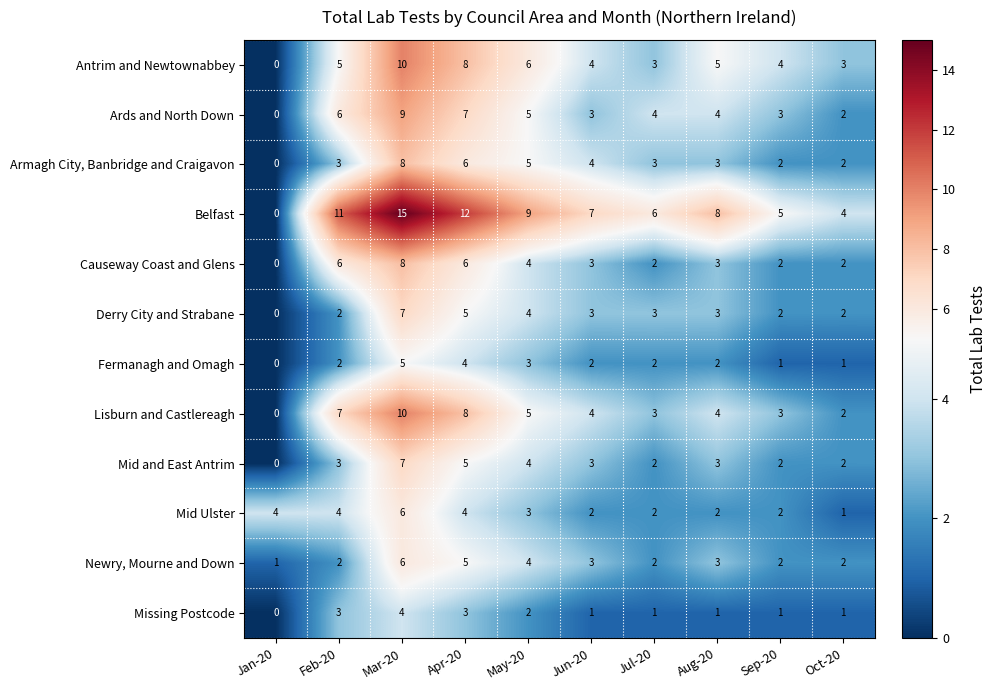

How many categories are shown in the chart?

10